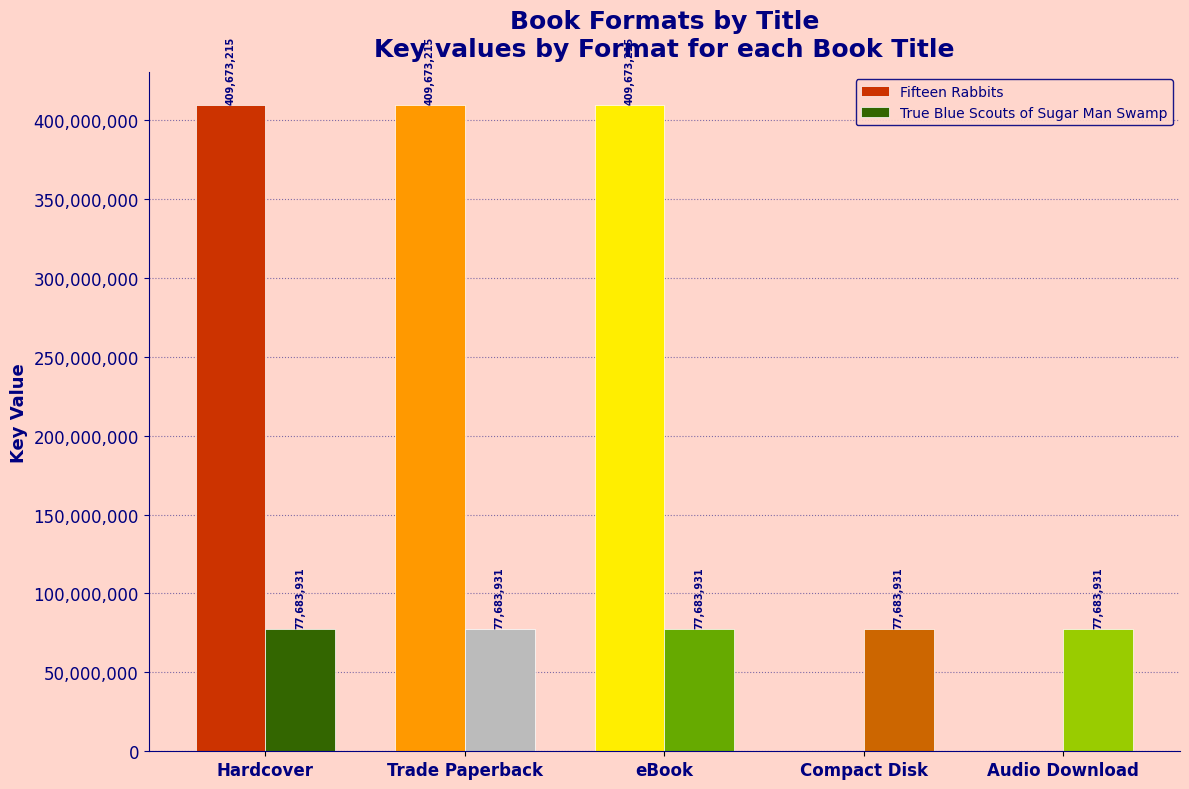

At which category is the sum across all series the highest?

Hardcover